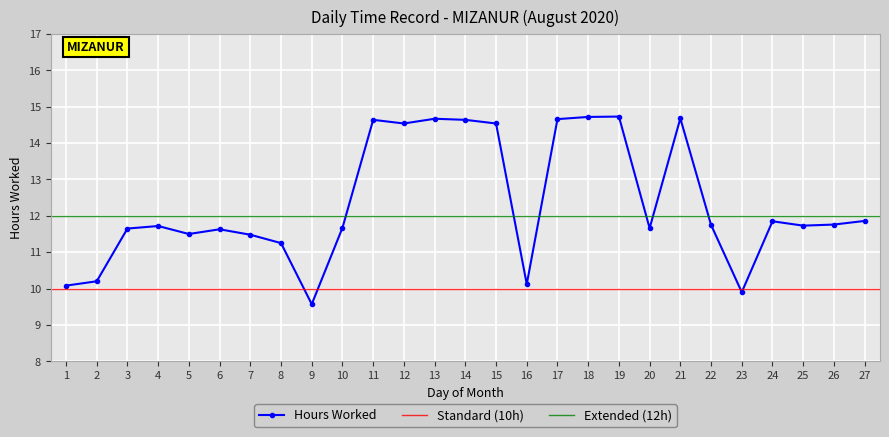

True or false: there are more than 1 points higher than both neighbors.

True